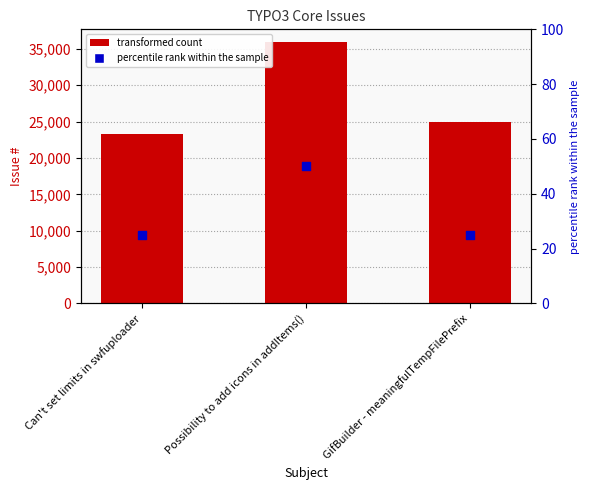

Which series has the largest Y range (max minus min)?

#